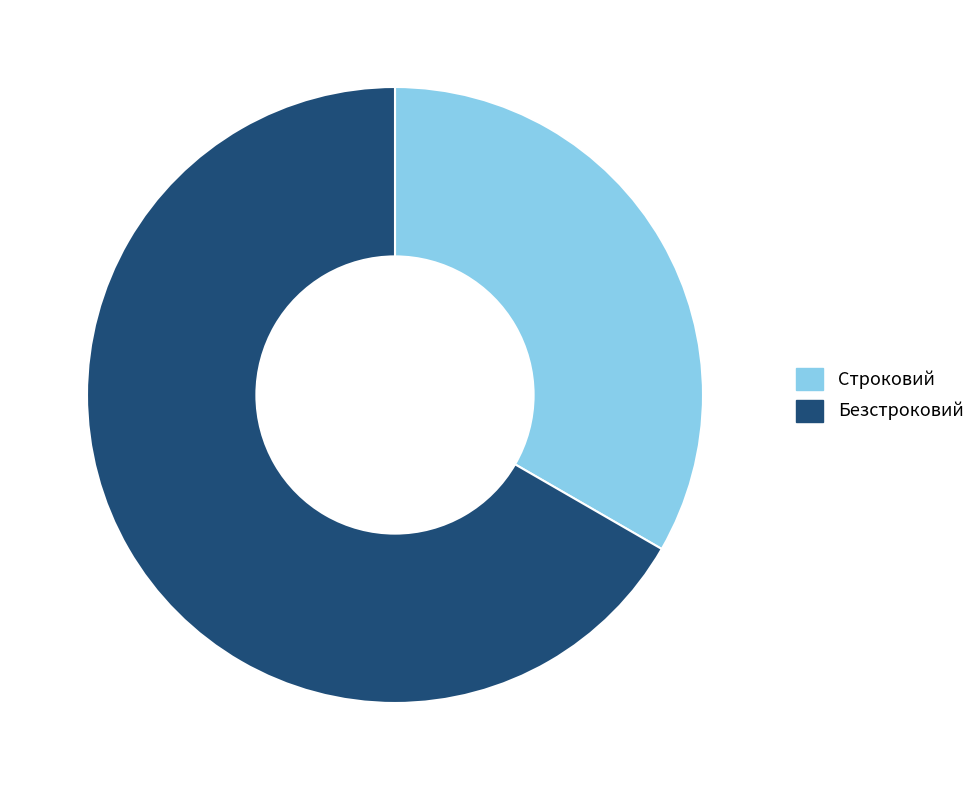

The Строковий slice represents 23% of the pie. True or false?

False